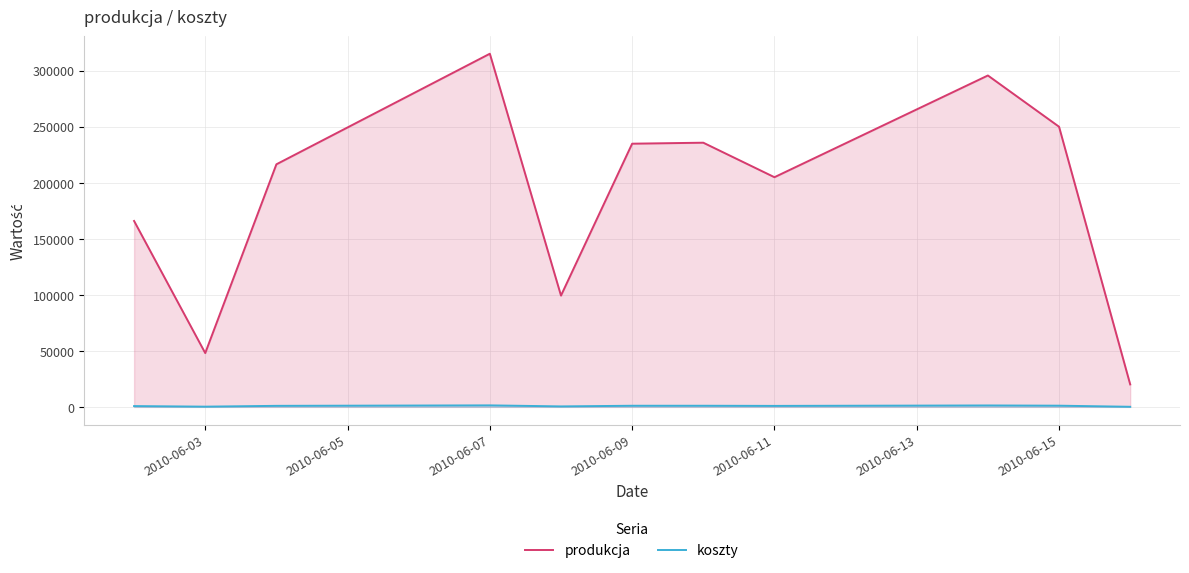

What is the difference between the produkcja values at 2010-06-11 and 2010-06-03?

156891.9